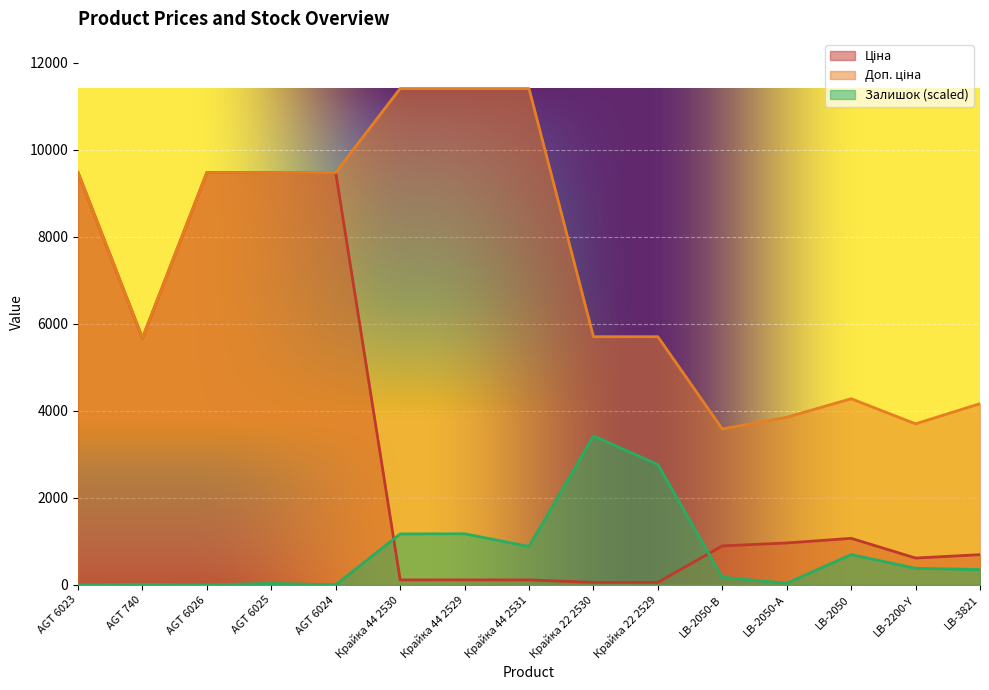

True or false: Доп. ціна has more than 1 points higher than both neighbors.

False